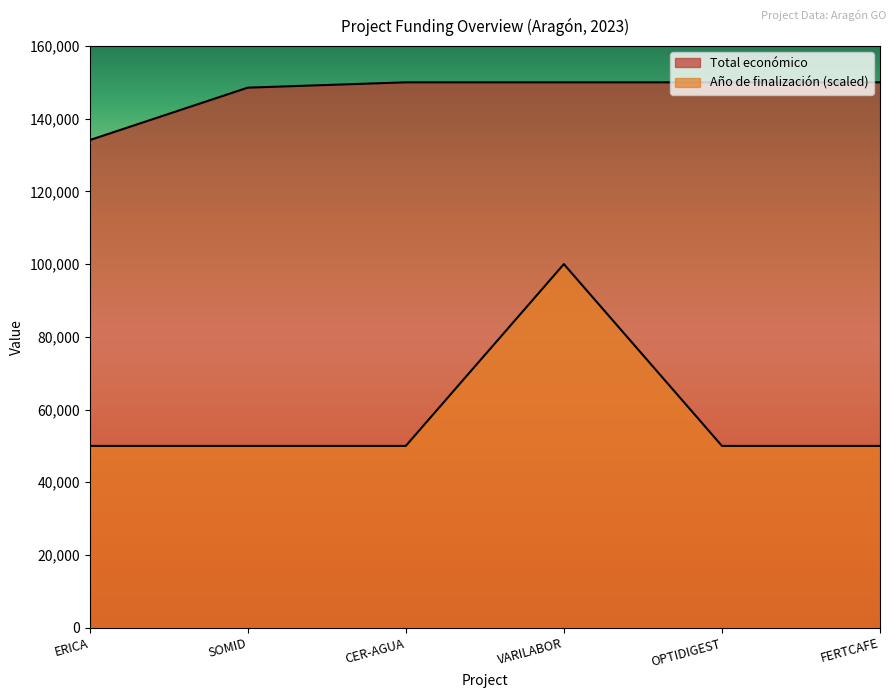

Is the value of Año de finalización at SOMID greater than the value of Total económico at SOMID?

No